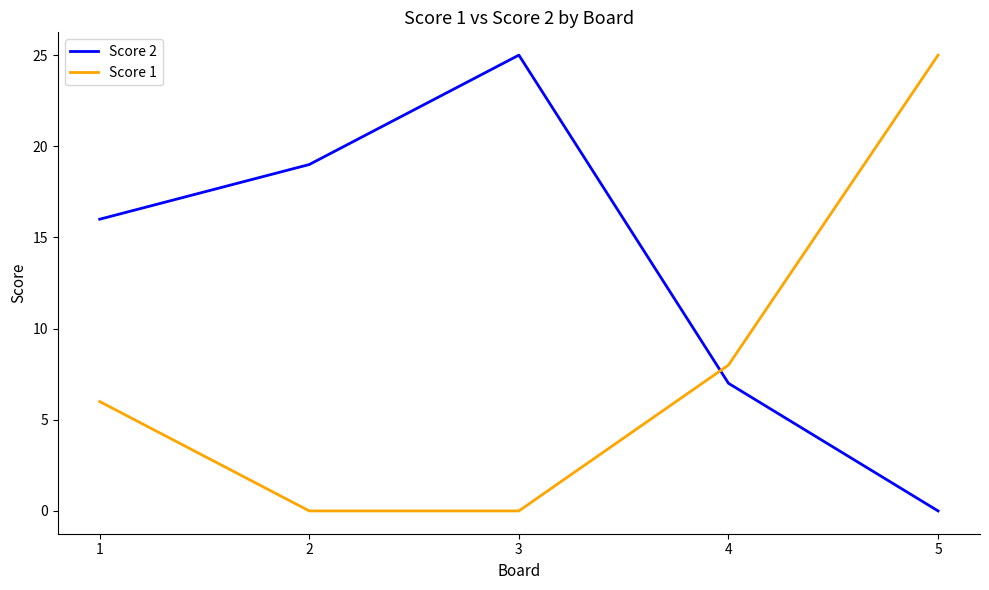

Is it true that Score 2 equals -15 at 5?

False